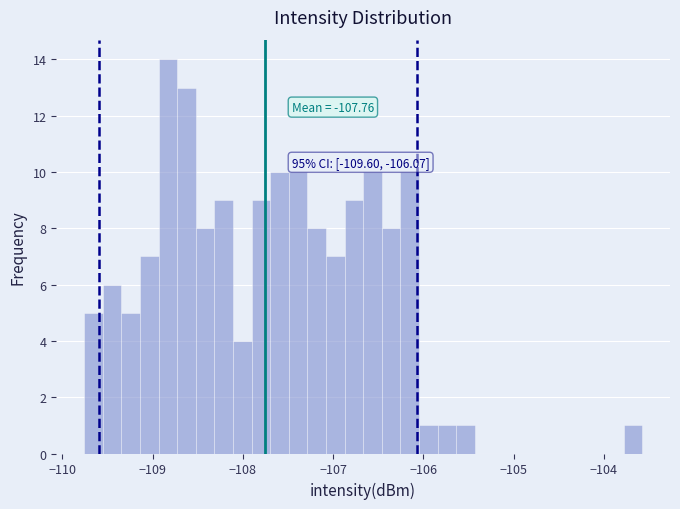

Around what value on the x-axis is the tallest bar? Give the approximate position of its centre, as read against the axis.

-108.8